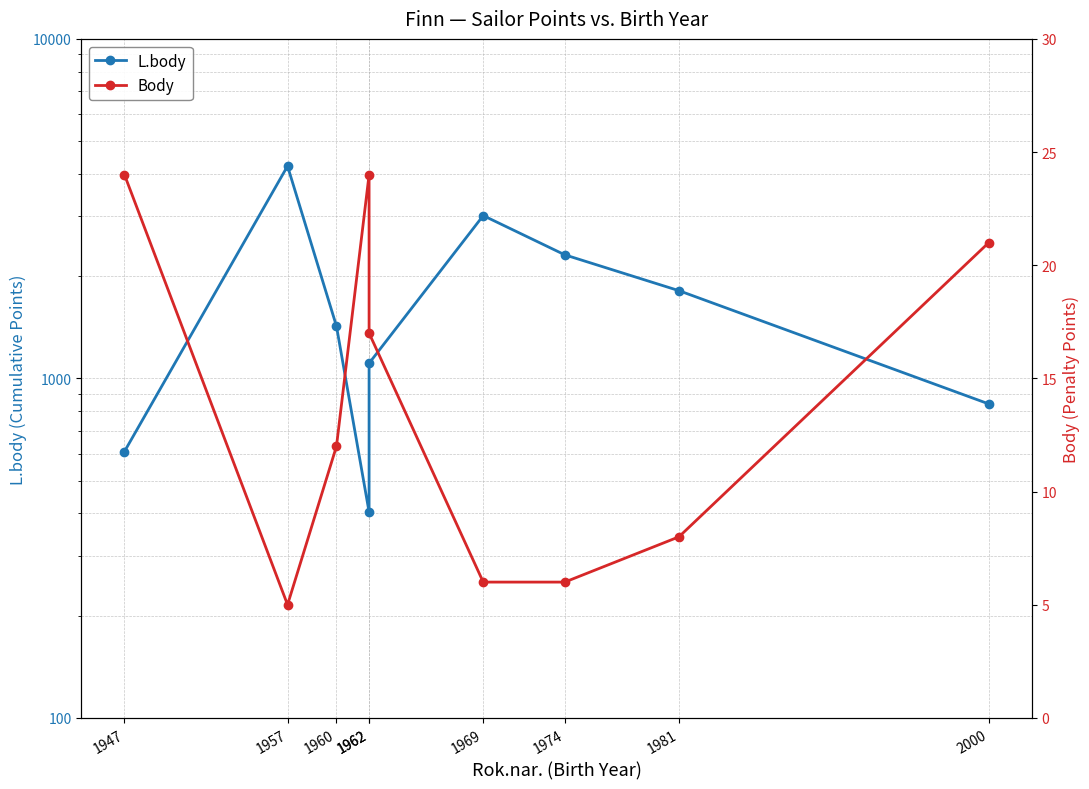

At which label is L.body closest to 2312?

1974